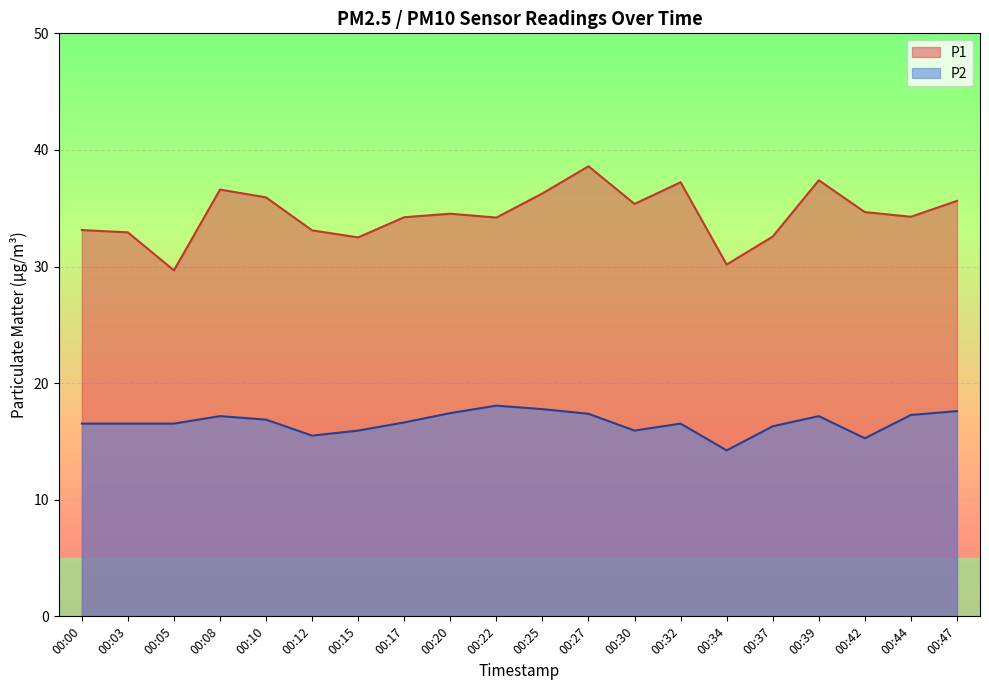

Reading left to right, extract all data points from this chart.

P1: 33.1	32.9	29.7	36.6	35.9	33.1	32.5	34.2	34.5	34.2	36.3	38.6	35.4	37.2	30.2	32.6	37.4	34.7	34.3	35.6
P2: 16.5	16.5	16.5	17.2	16.9	15.5	15.9	16.6	17.4	18.1	17.8	17.4	15.9	16.5	14.2	16.3	17.2	15.3	17.3	17.6